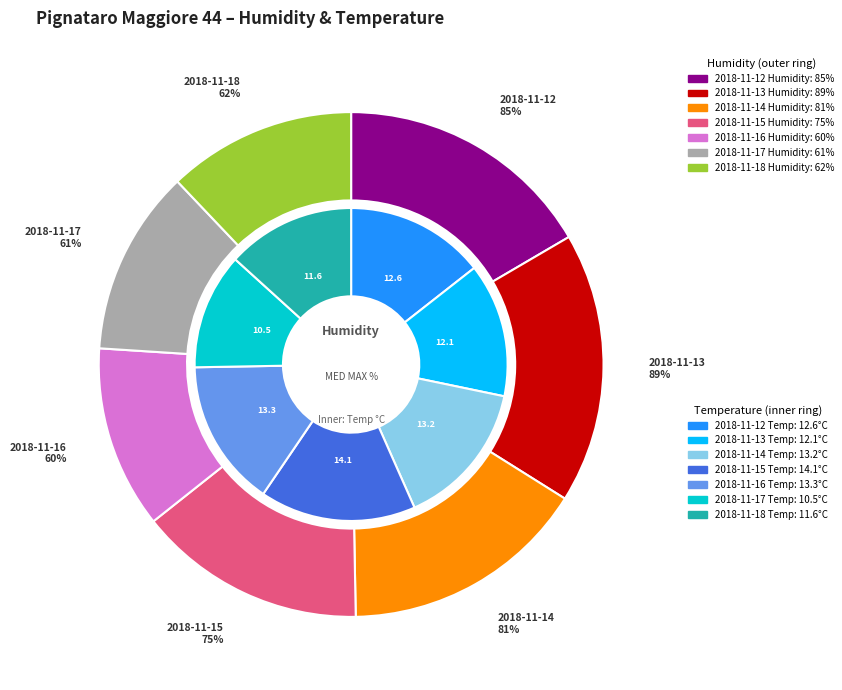

How much of the chart is everything except 2018-11-13?

82.7%